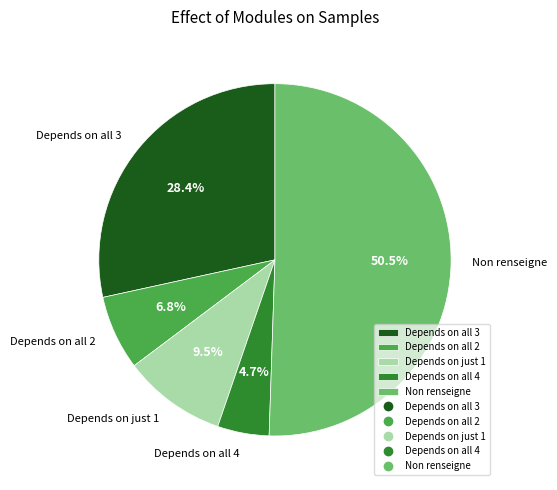

Do Depends on all 2 and Depends on just 1 together represent more than half of the pie?

No